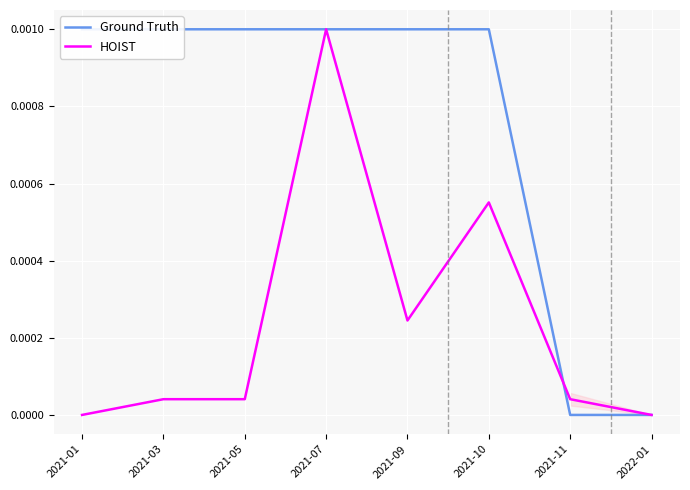

Is this an area chart (filled region under the line)?

No